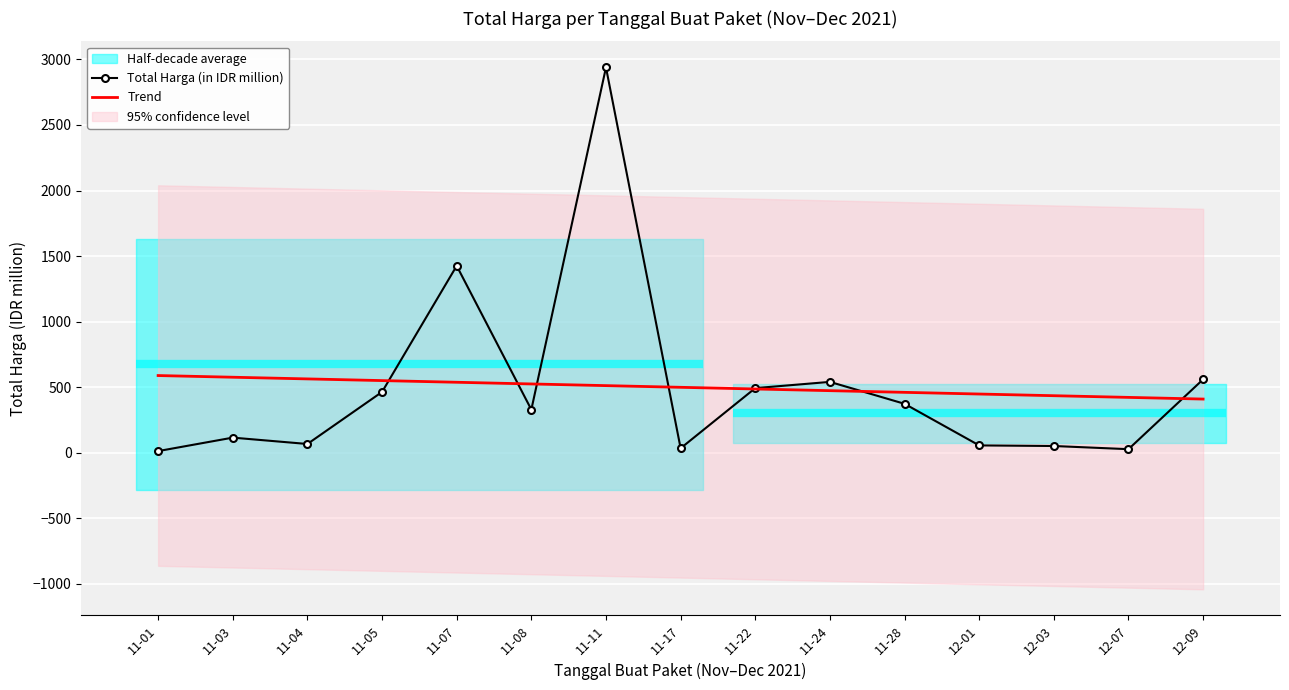

What position from the right is 11-11?

9